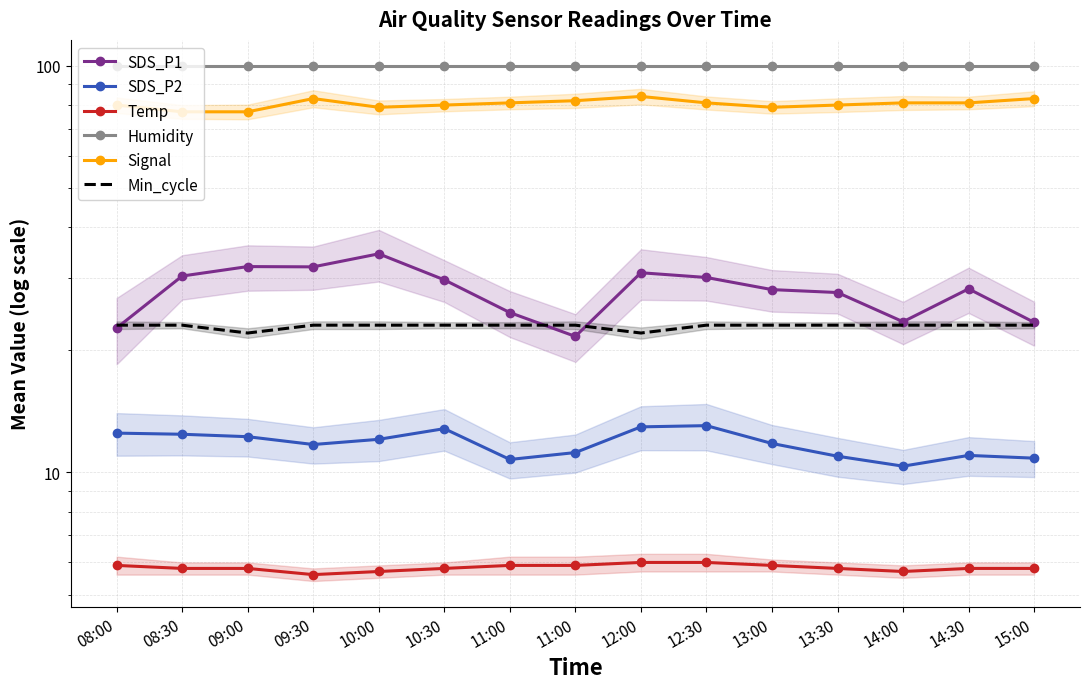

Is it true that Temp equals 5.9 at 11:00?

True